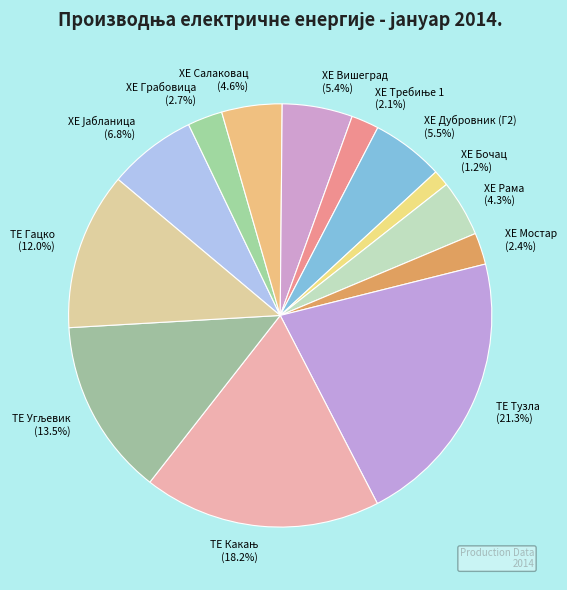

Which category has the smallest portion of the pie?

ХЕ Бочац